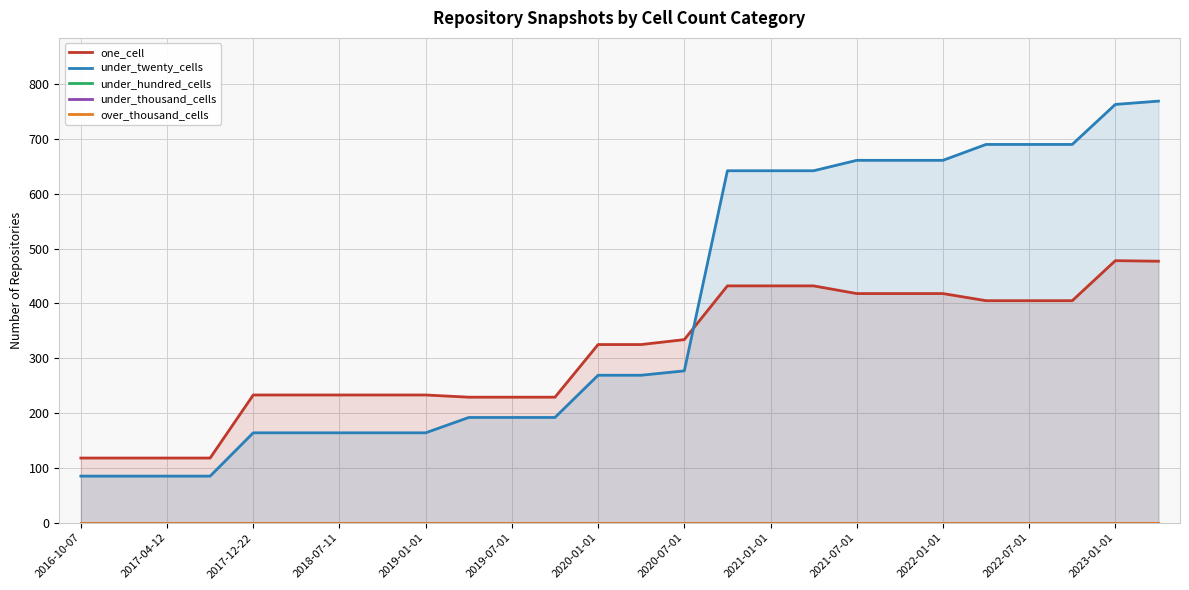

What are all the series names shown in the legend?

one_cell, under_twenty_cells, under_hundred_cells, under_thousand_cells, over_thousand_cells